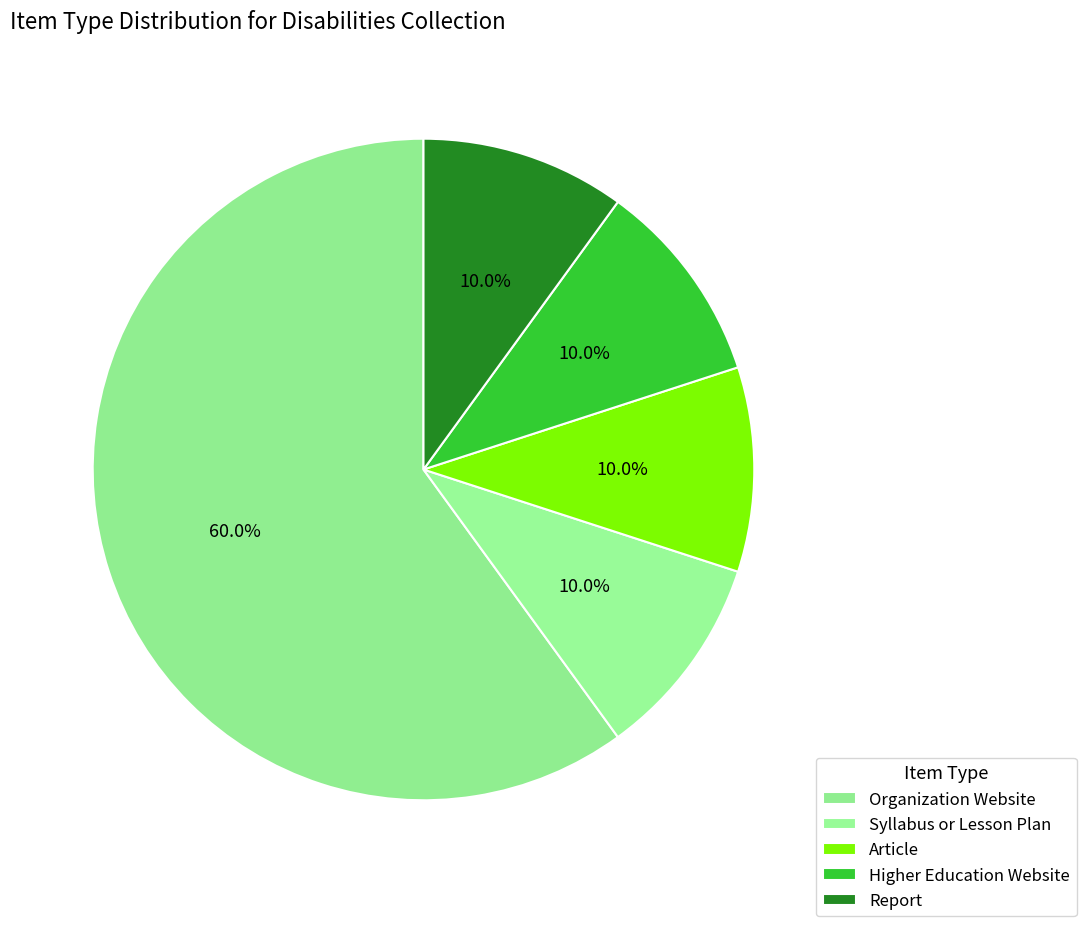

What is the total percentage of Syllabus or Lesson Plan and Report?

20.0%